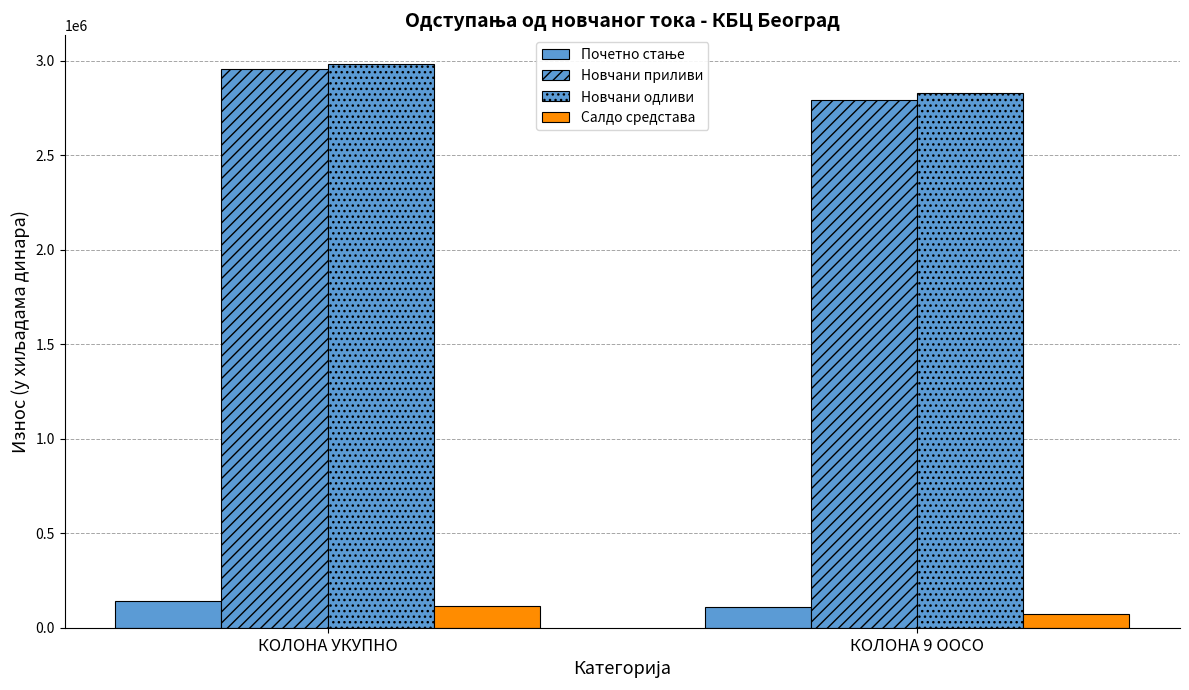

What is the label of the 1st bar from the left?

КОЛОНА УКУПНО